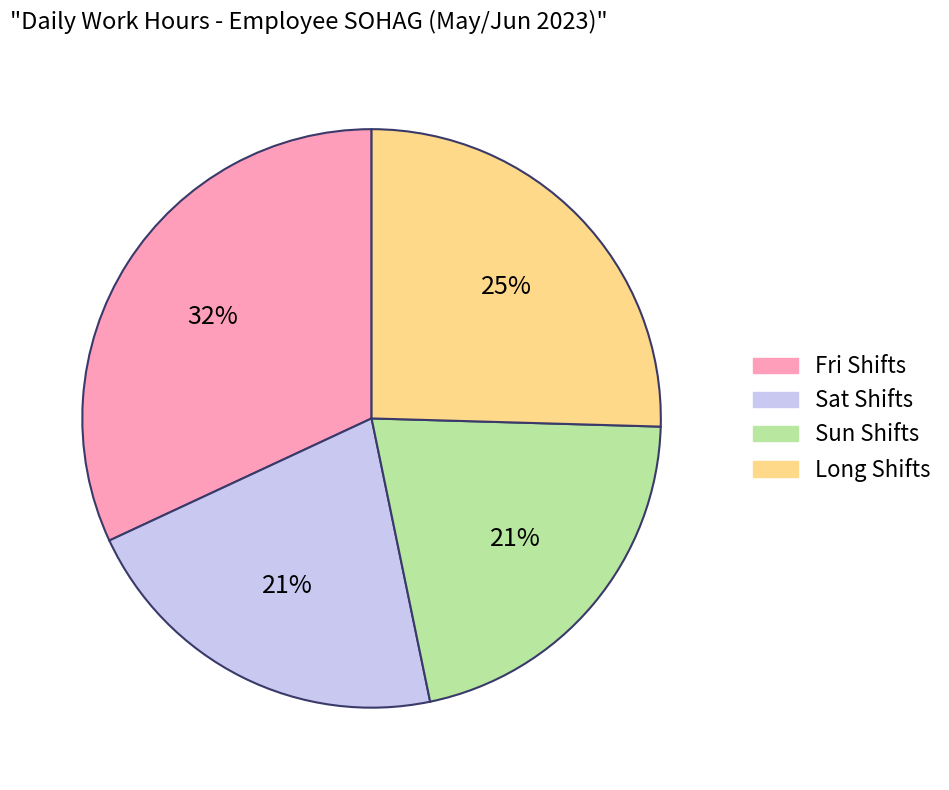

Is it true that Sun Shifts is 21% of the pie?

True